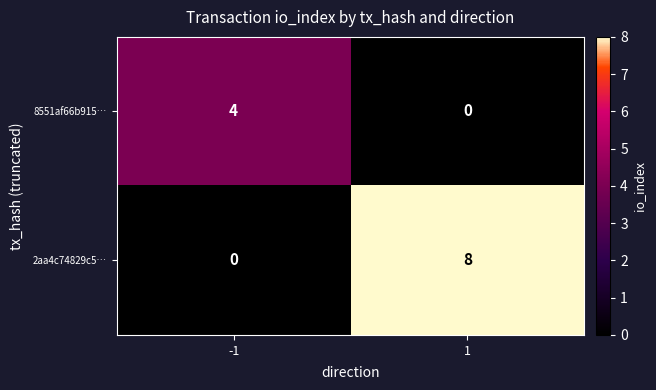

List the series in order of their peak value, lowest first.

8551af66b915…, 2aa4c74829c5…